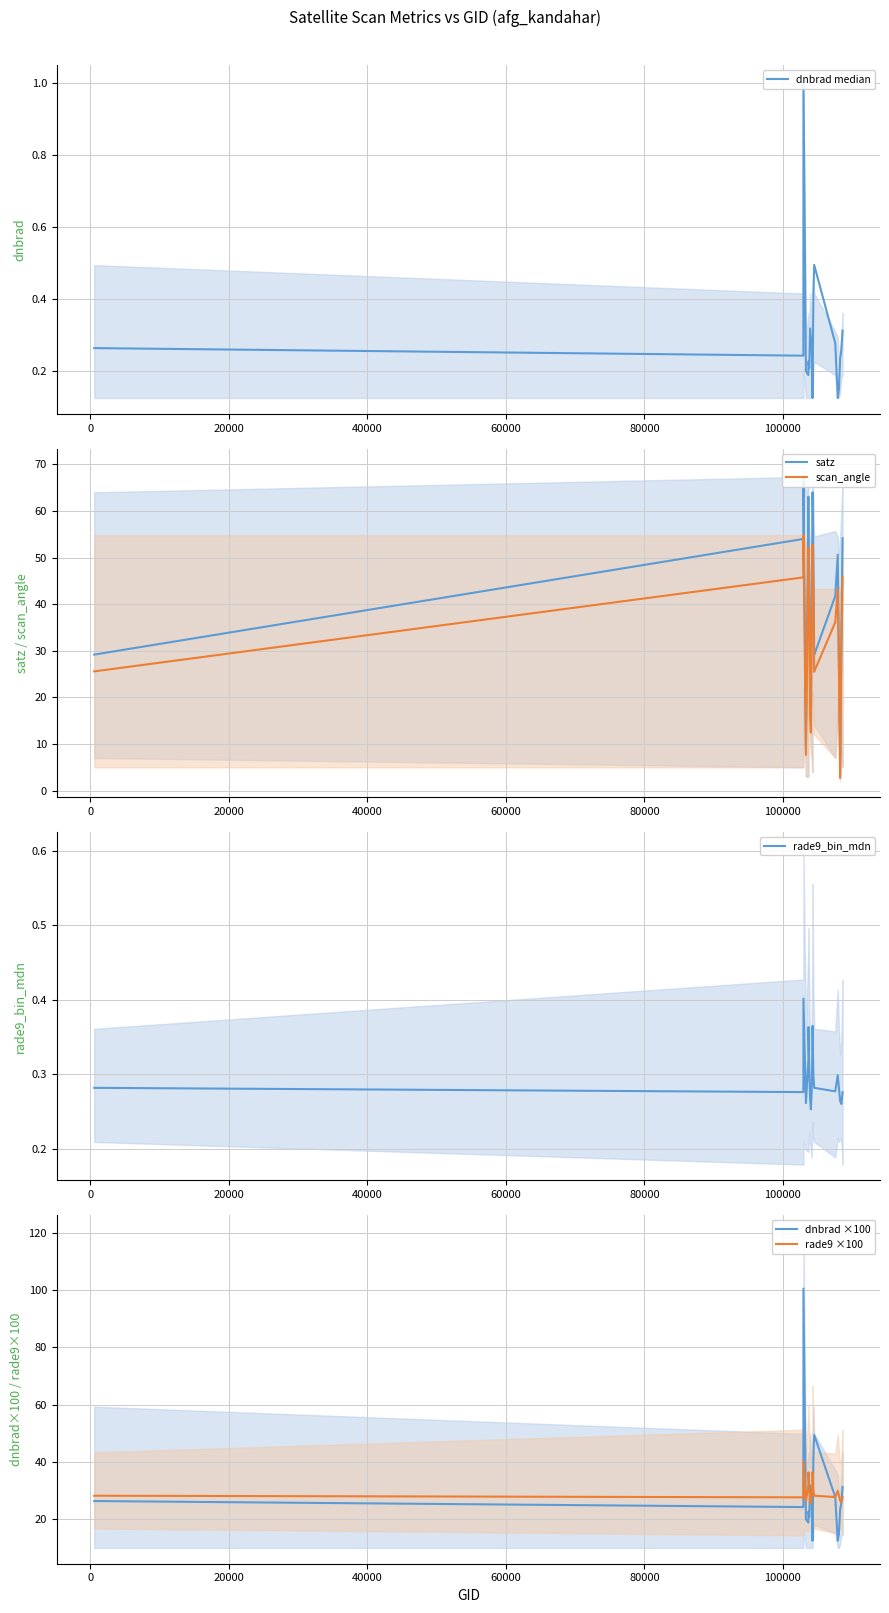

What is the highest value of the scan_angle series?

54.8